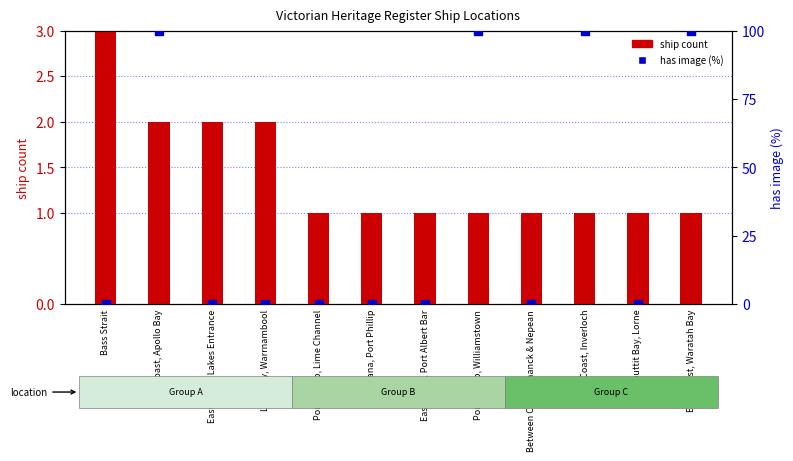

At which category is the sum across all series the highest?

West Coast, Apollo Bay